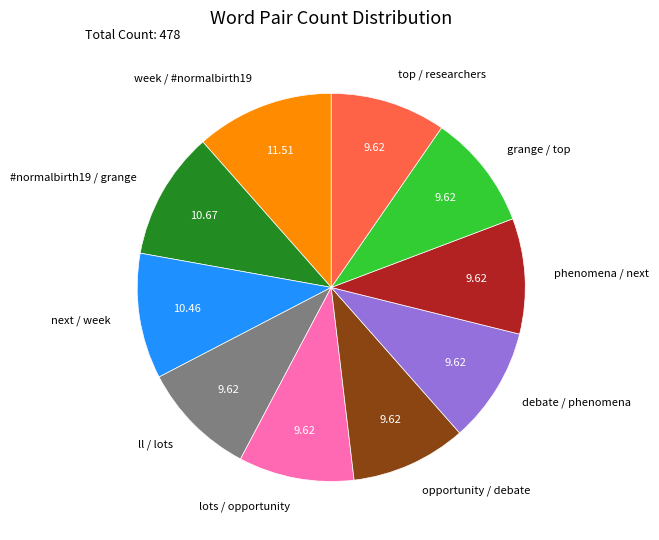

Does opportunity / debate account for over 50% of the chart?

No